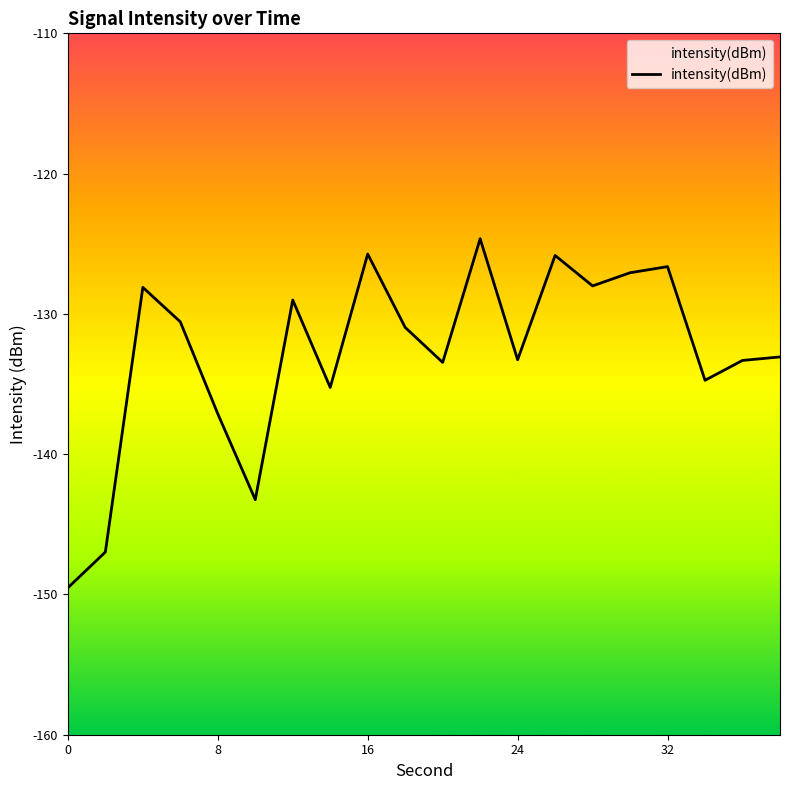

What is the minimum value shown in the chart?

-149.5